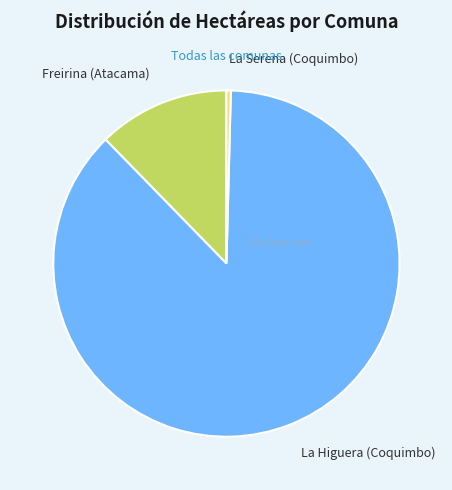

Between Freirina (Atacama) and La Higuera (Coquimbo), which is larger?

La Higuera (Coquimbo)